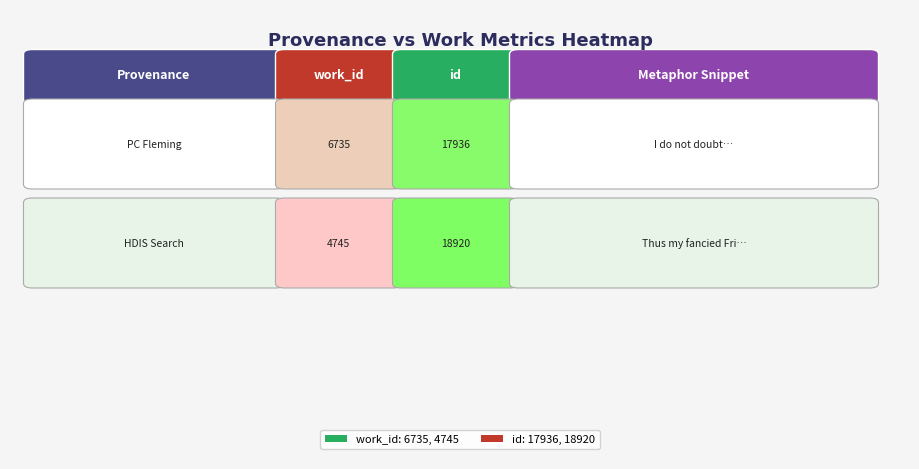

What is the sum of all id values?

36856